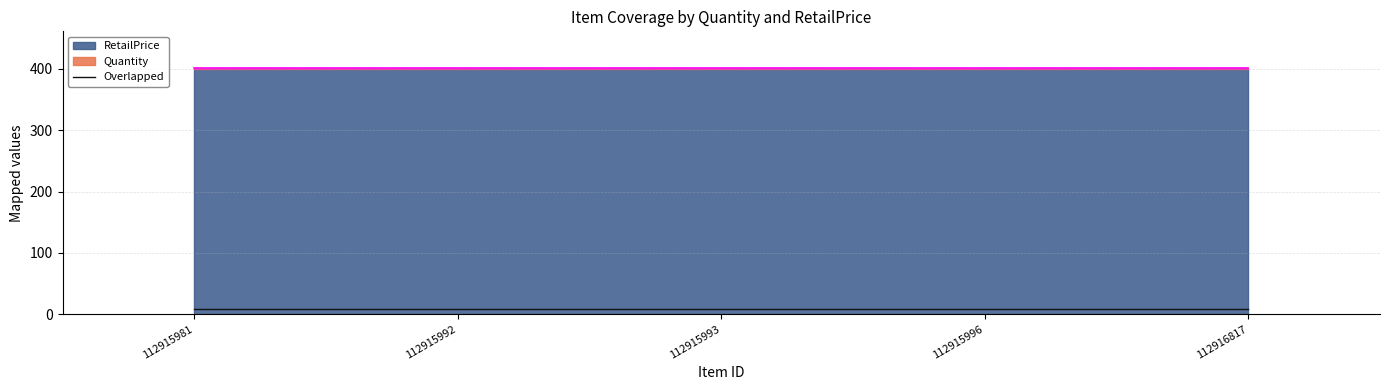

True or false: RetailPrice has a value of 541 at 112916817.

False